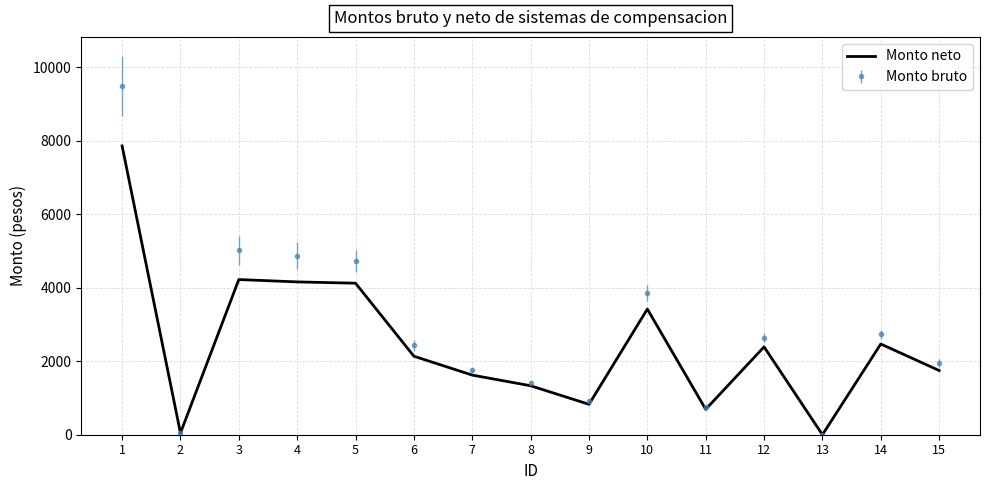

The value of Monto bruto at 12 is 1011.7. True or false?

False